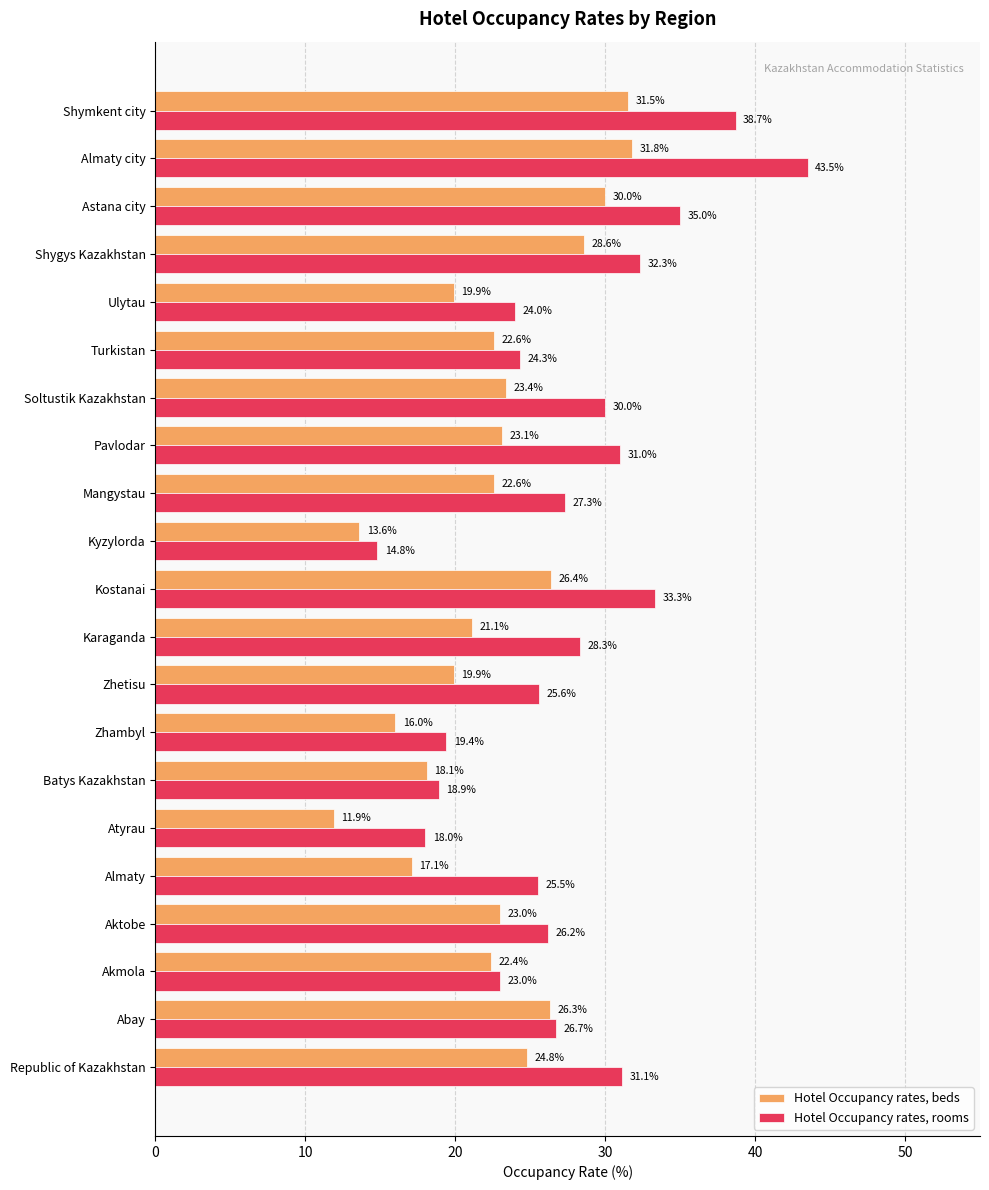

What value does the Hotel Occupancy rates, rooms series have at Karaganda?

28.3